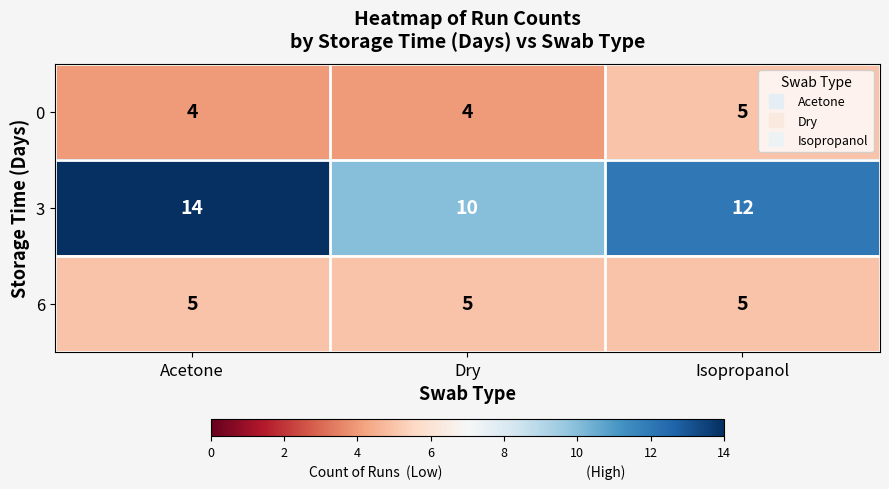

Count the number of data series in this chart.

3